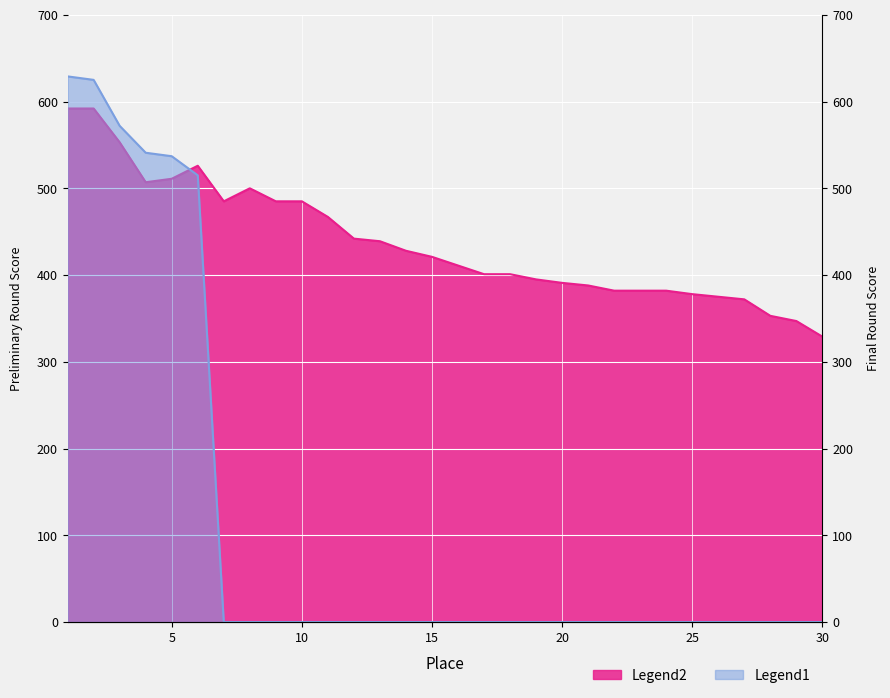

What is the spread (max minus min) of values at 28?

353